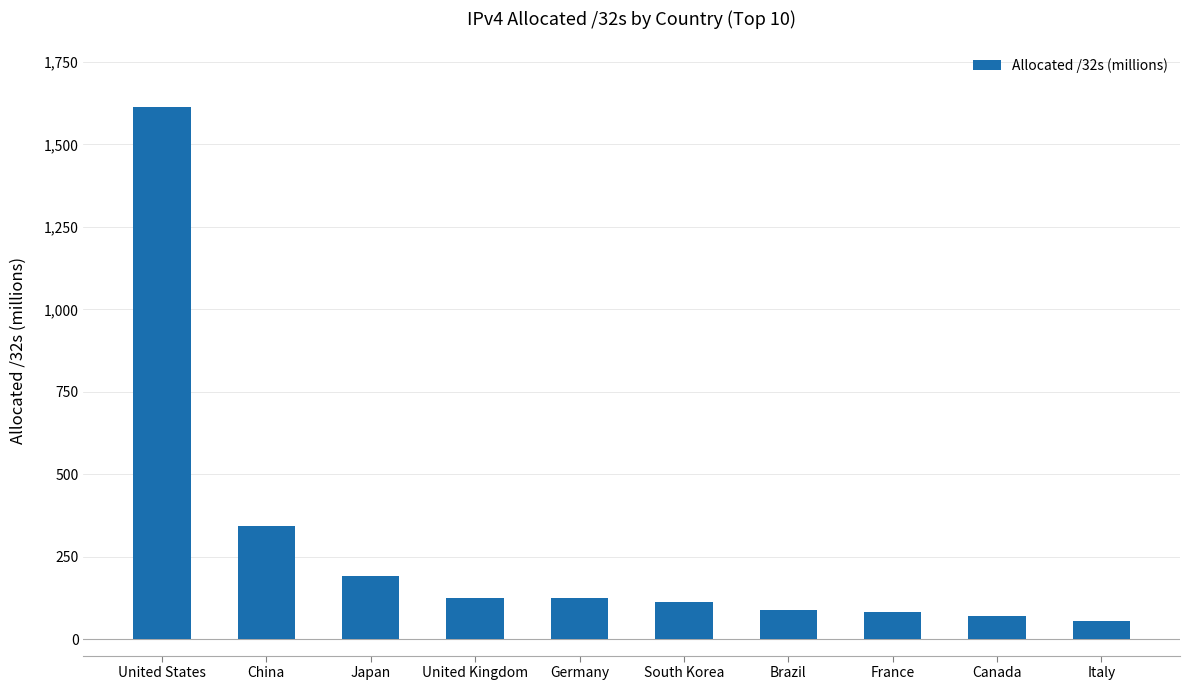

The value at China is 81.9. True or false?

False